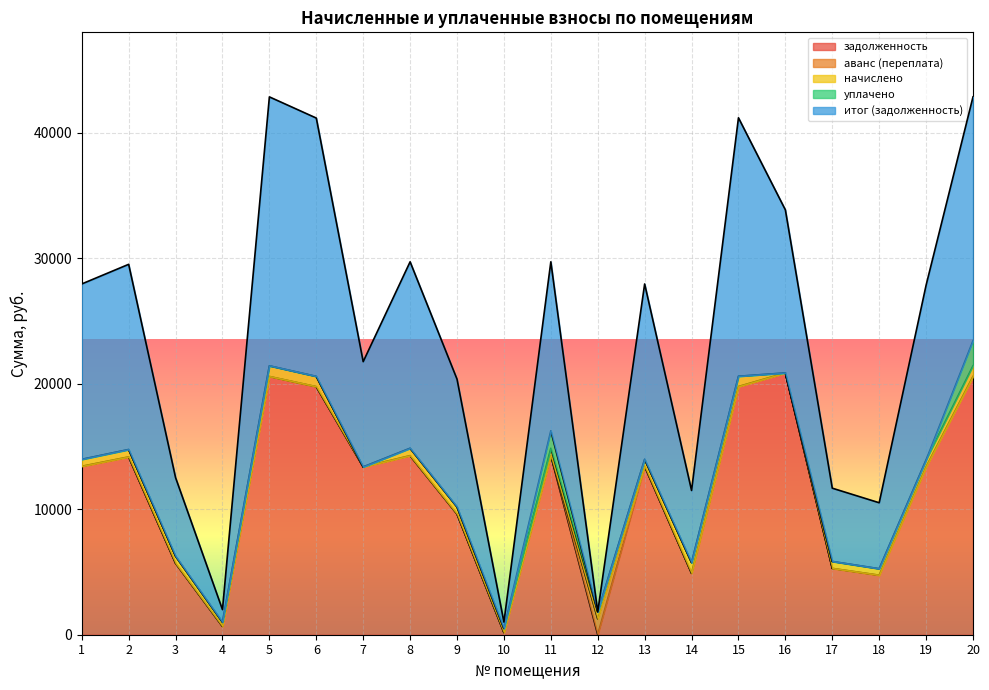

At how many categories does at least one series exceed 1153?

18